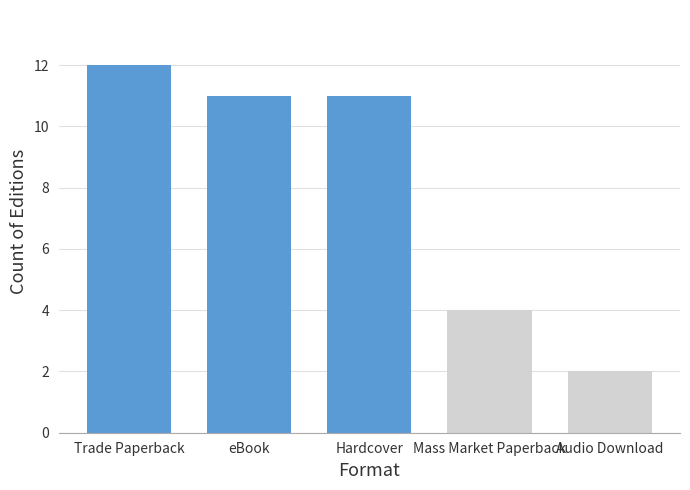

Reading left to right, what are all the values shown in this chart?

12	11	11	4	2